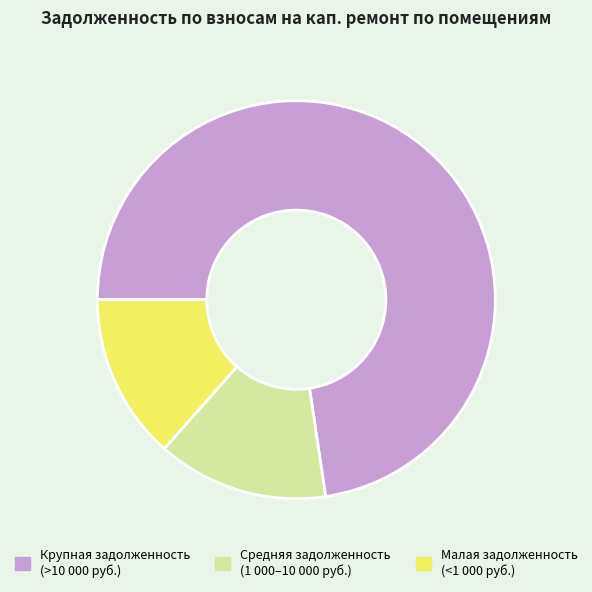

Approximately how many times larger is the value at Средняя задолженность (1 000–10 000 руб.) compared to Малая задолженность (<1 000 руб.)?

1.0